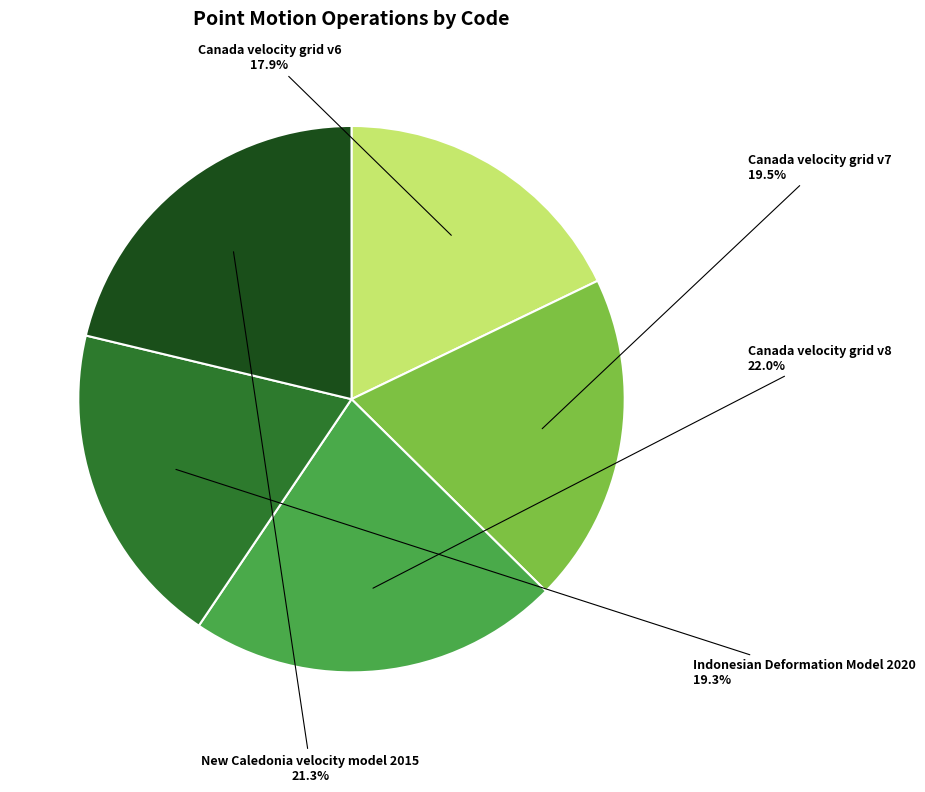

How many segments does this pie chart have?

5